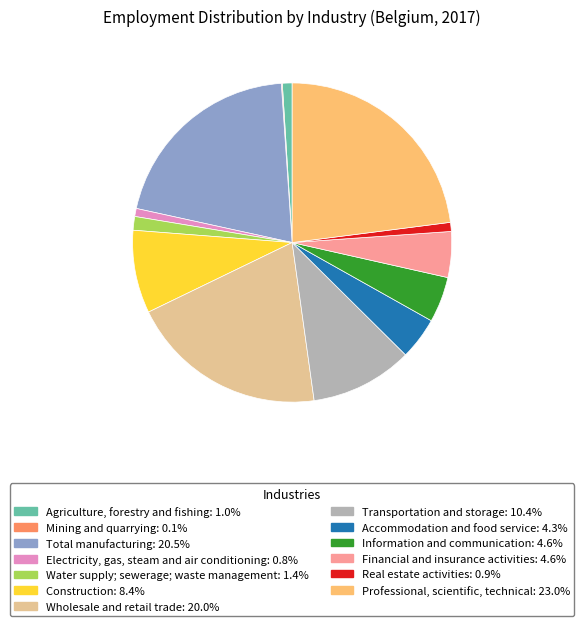

Which has a higher value, Transportation and storage or Construction?

Transportation and storage